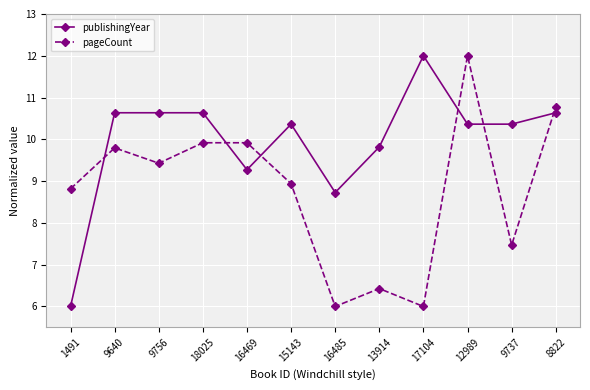

Between which two adjacent categories do publishingYear and pageCount first intersect?

1491 and 9640